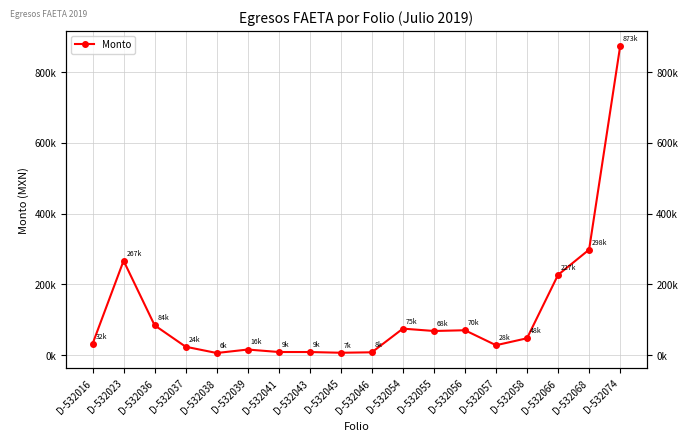

List the labels in order of value, smallest first.

D-532038, D-532045, D-532046, D-532043, D-532041, D-532039, D-532037, D-532057, D-532016, D-532058, D-532055, D-532056, D-532054, D-532036, D-532066, D-532023, D-532068, D-532074